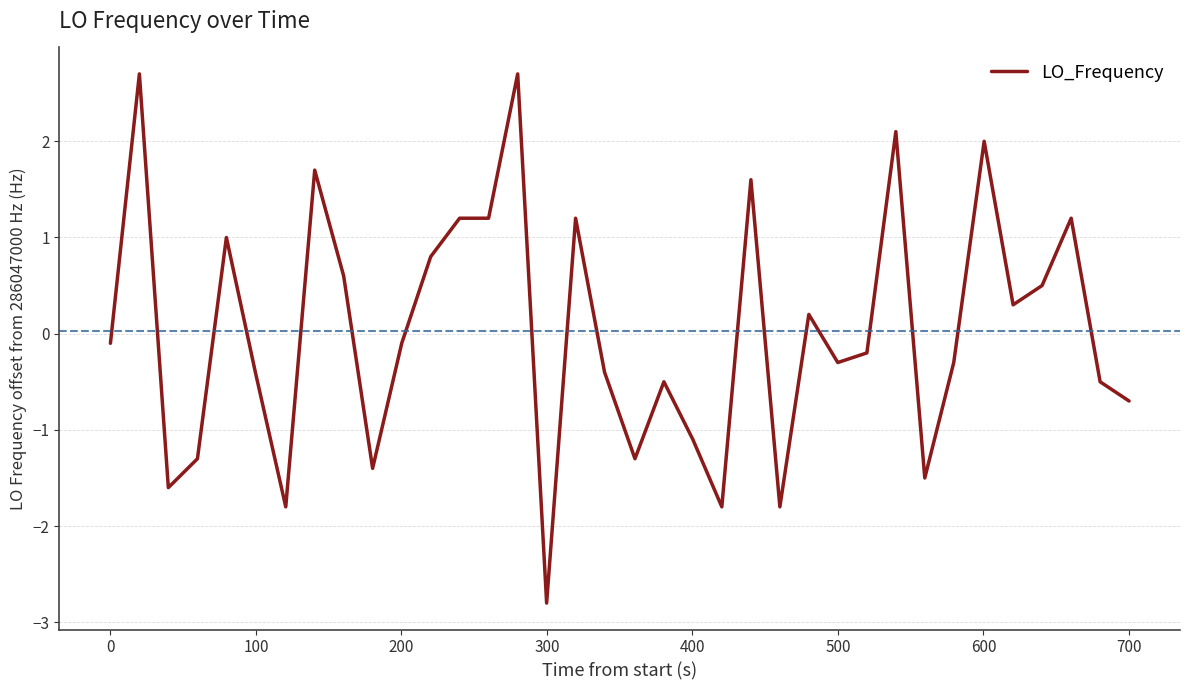

What is the minimum value shown in the chart?

-2.8